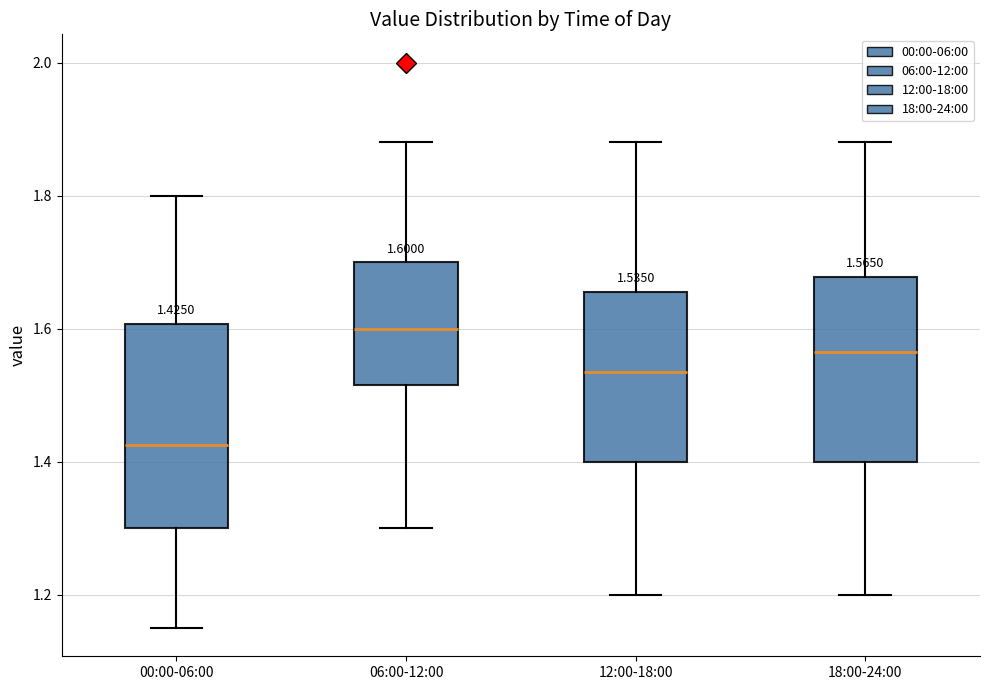

Which box's median line is the lowest?

00:00-06:00